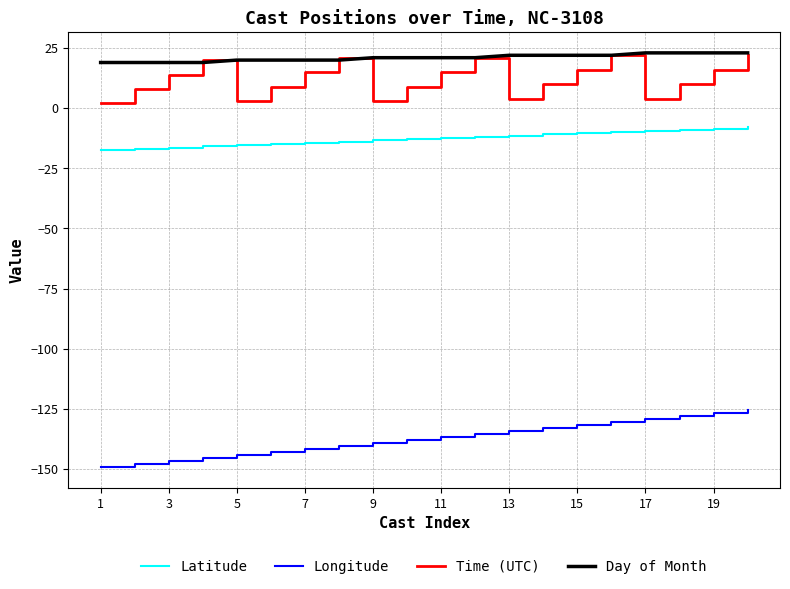

What is the difference between the second highest and second lowest values in the Time (UTC) series?

19.0